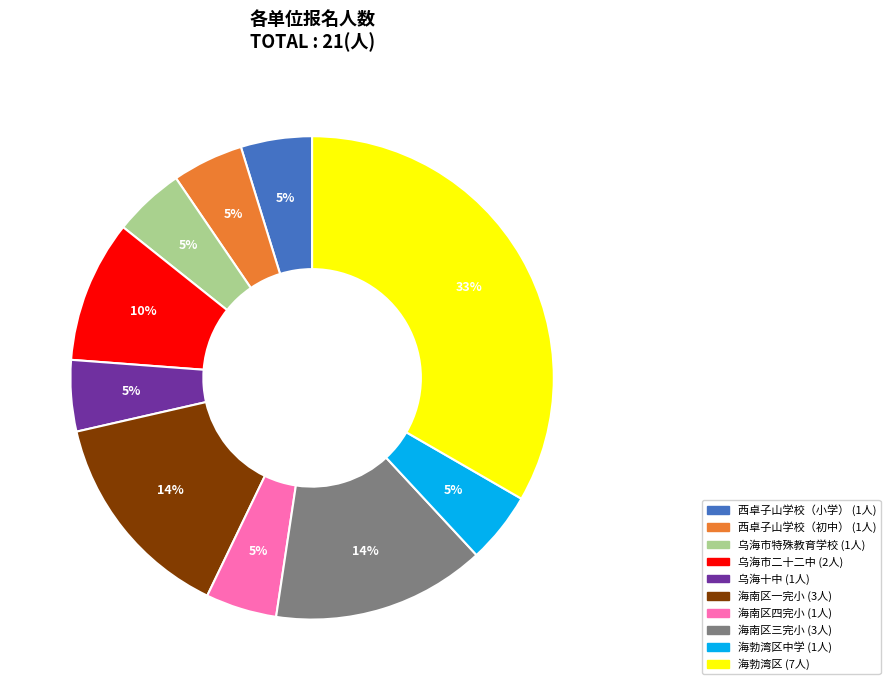

To the nearest percent, what is the average slice percentage?

10%